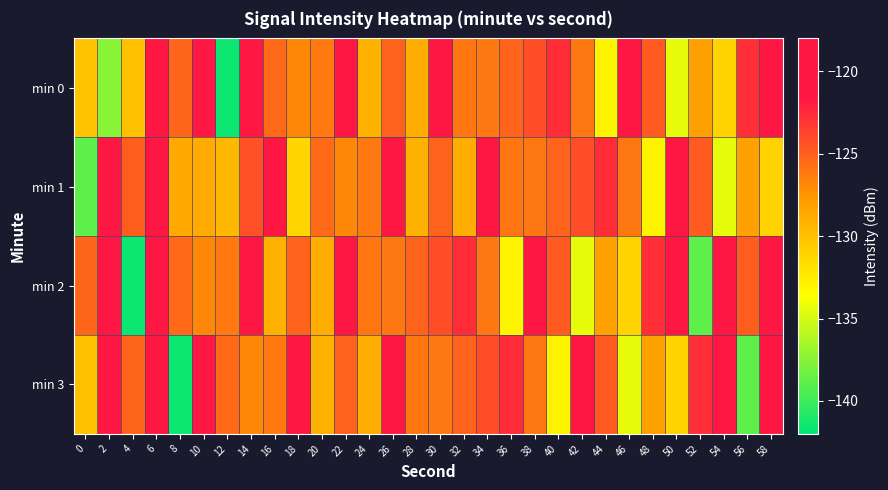

At which category is the sum across all series the highest?

6